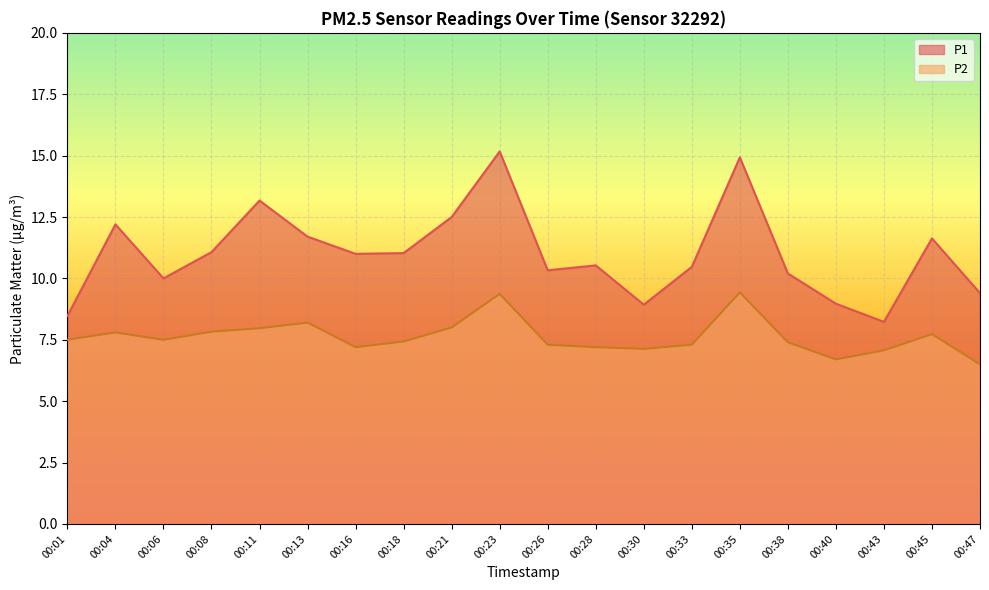

What is the difference between the highest and lowest values at 00:38?

2.8